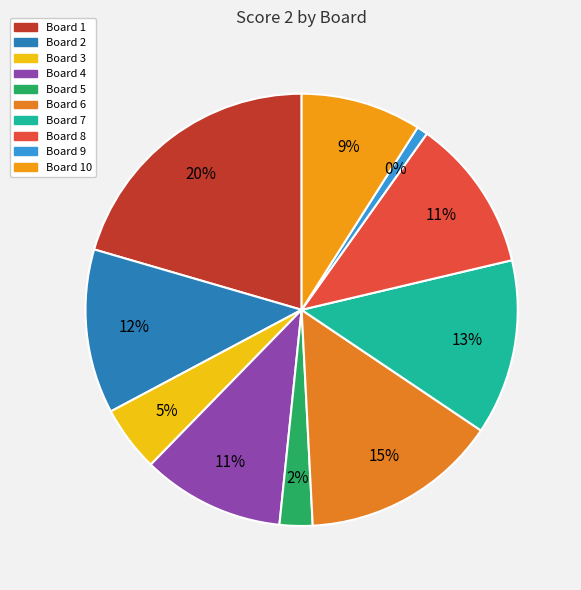

What is the change in value from 2 to 7?

+1